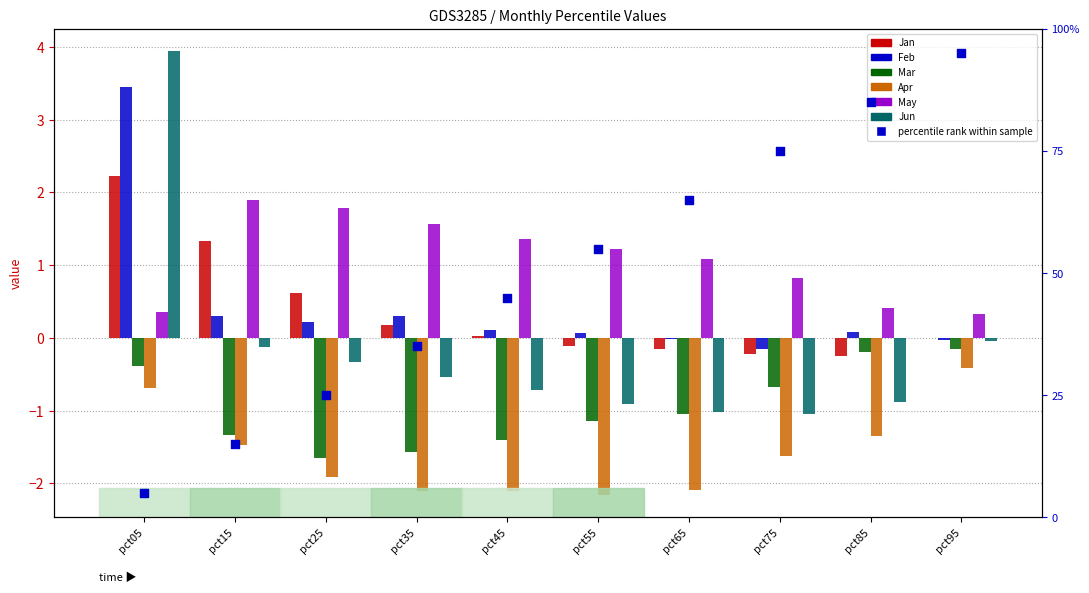

Which series contains the lowest Y value?

Apr